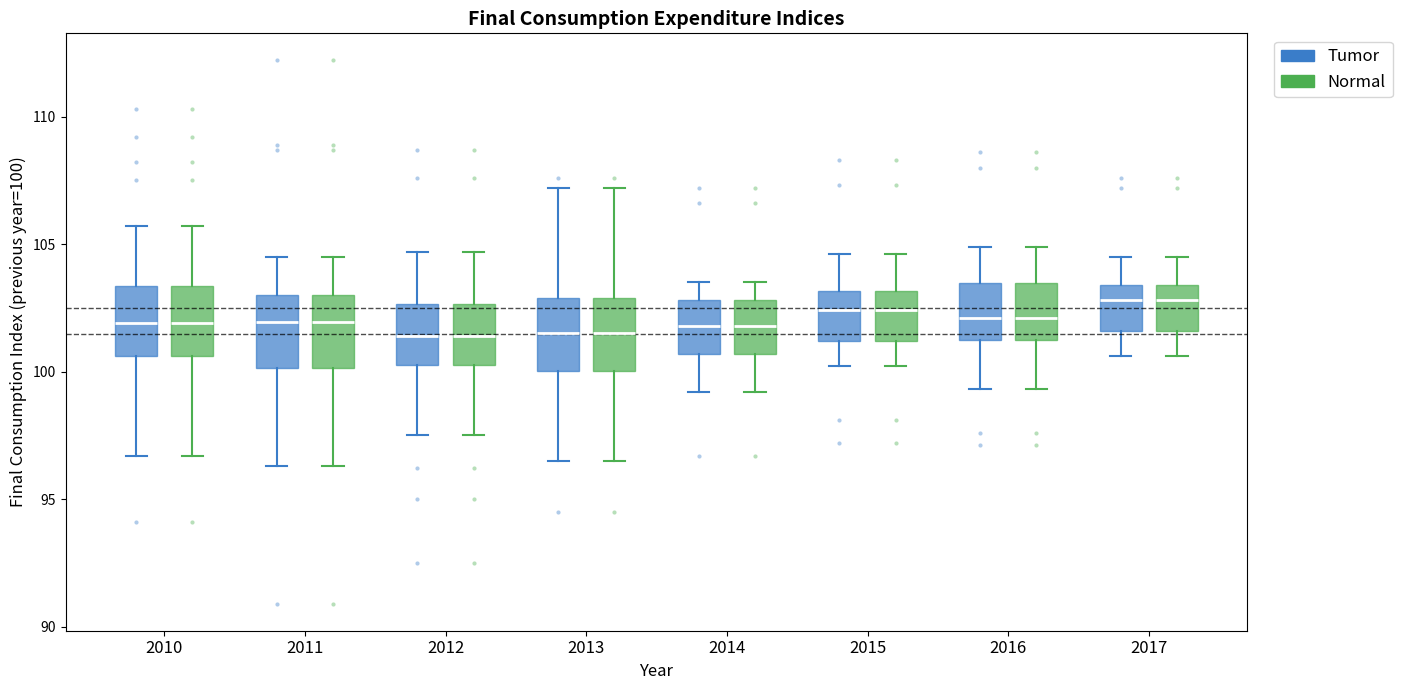

Reading left to right, read every box against the y-axis: the position of its median line, the range the box covers, and the ends of its whiskers. The values are not printed on the chart, so give them approximately, as read against the axis.

2010 (Tumor): median 102.0, box 100.5 to 103.5, whiskers 96.5 to 105.5
2010 (Normal): median 102.0, box 100.5 to 103.5, whiskers 96.5 to 105.5
2011 (Tumor): median 102.0, box 100.0 to 103.0, whiskers 96.5 to 104.5
2011 (Normal): median 102.0, box 100.0 to 103.0, whiskers 96.5 to 104.5
2012 (Tumor): median 101.5, box 100.5 to 102.5, whiskers 97.5 to 104.5
2012 (Normal): median 101.5, box 100.5 to 102.5, whiskers 97.5 to 104.5
2013 (Tumor): median 101.5, box 100.0 to 103.0, whiskers 96.5 to 107.0
2013 (Normal): median 101.5, box 100.0 to 103.0, whiskers 96.5 to 107.0
2014 (Tumor): median 102.0, box 100.5 to 103.0, whiskers 99.0 to 103.5
2014 (Normal): median 102.0, box 100.5 to 103.0, whiskers 99.0 to 103.5
2015 (Tumor): median 102.5, box 101.0 to 103.0, whiskers 100.0 to 104.5
2015 (Normal): median 102.5, box 101.0 to 103.0, whiskers 100.0 to 104.5
2016 (Tumor): median 102.0, box 101.5 to 103.5, whiskers 99.5 to 105.0
2016 (Normal): median 102.0, box 101.5 to 103.5, whiskers 99.5 to 105.0
2017 (Tumor): median 103.0, box 101.5 to 103.5, whiskers 100.5 to 104.5
2017 (Normal): median 103.0, box 101.5 to 103.5, whiskers 100.5 to 104.5